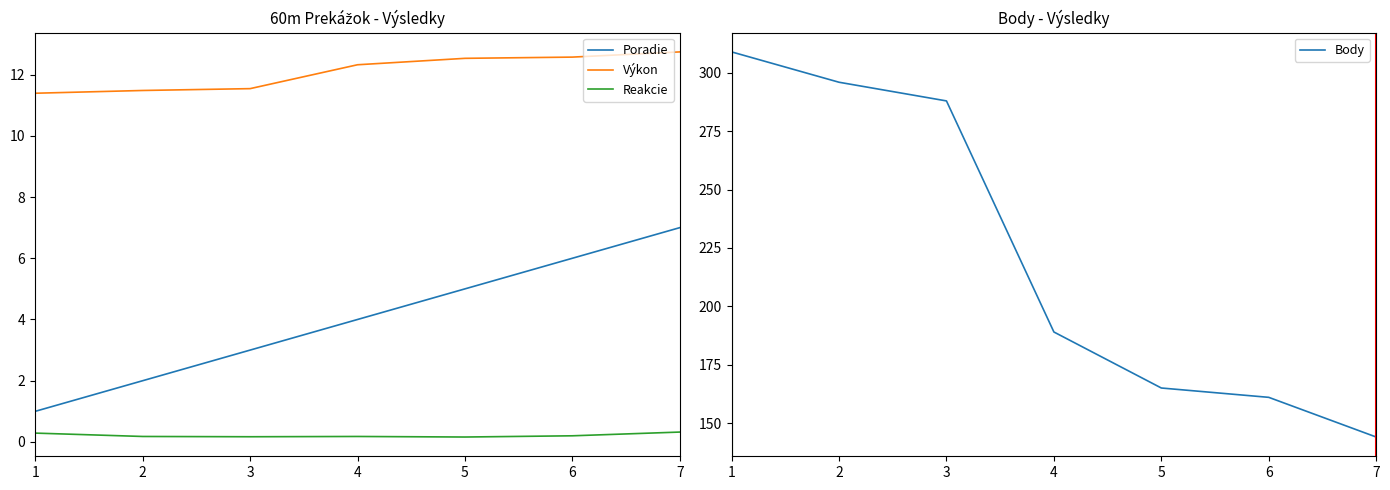

What is the difference between the highest and lowest values at 1?

308.7